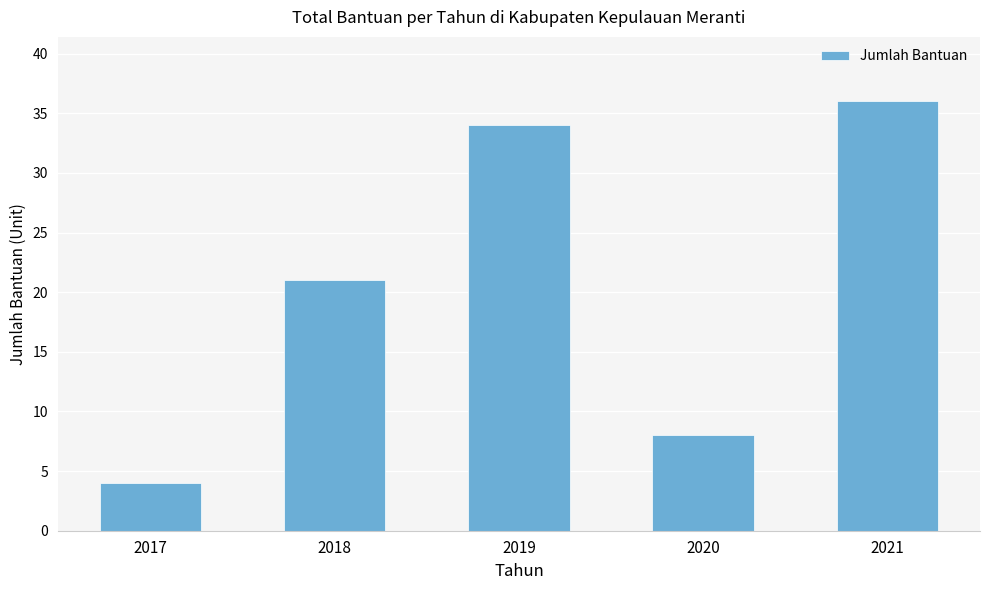

Are the bars horizontal?

No